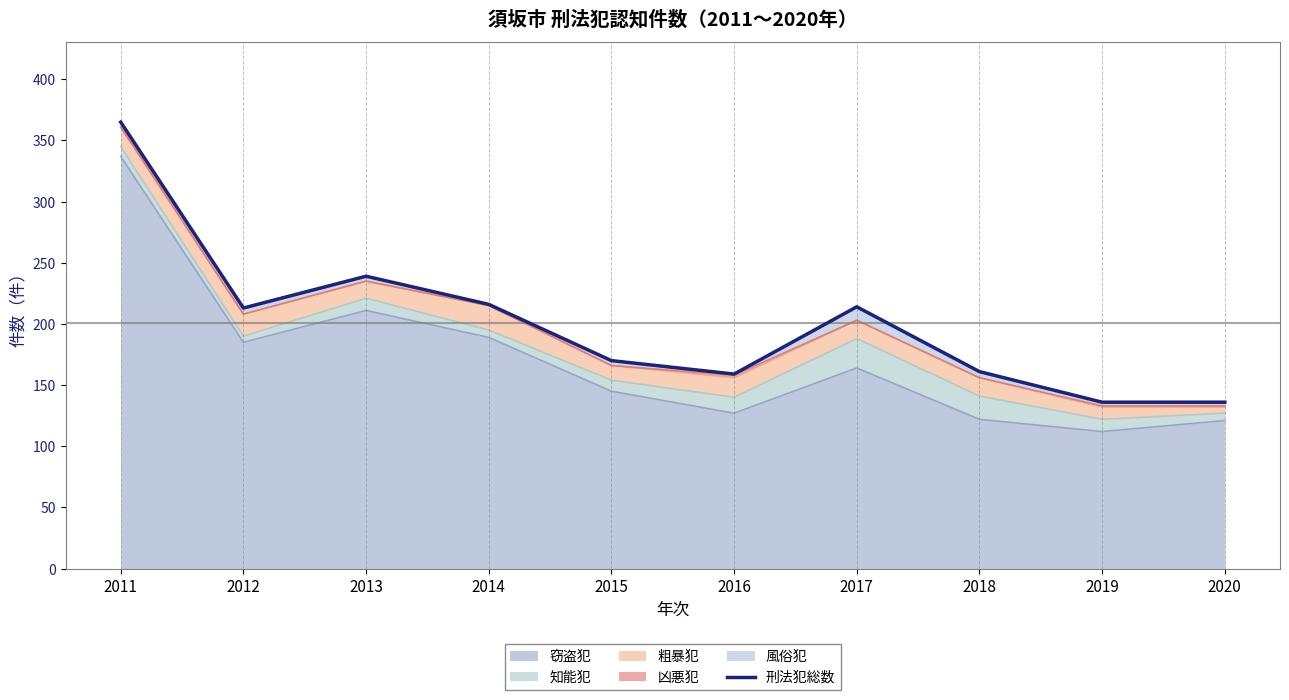

Reading right to left, list all the values displayed in this chart.

136	136	161	214	159	170	216	239	213	365